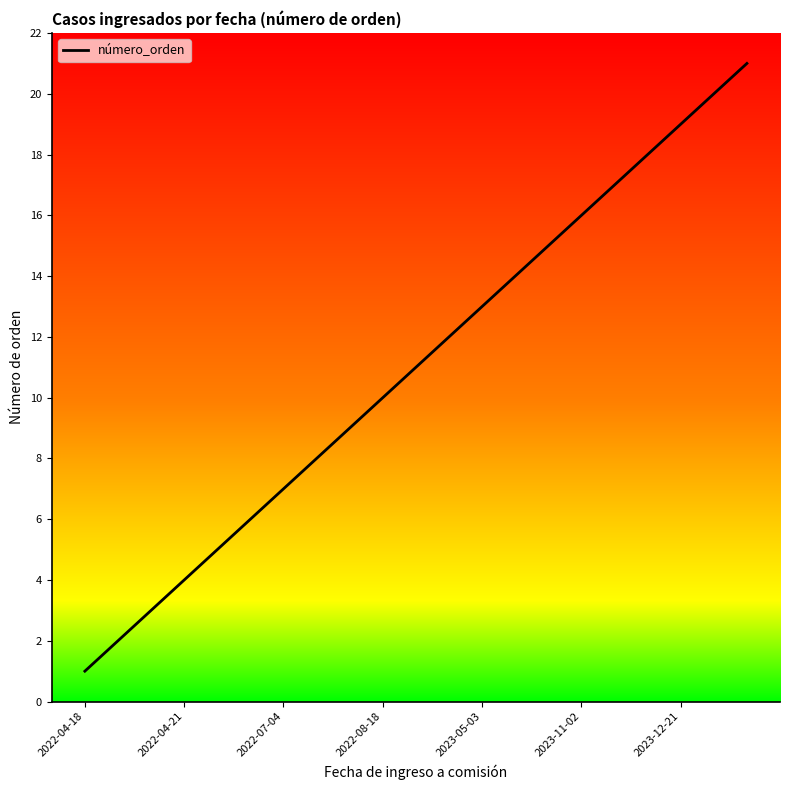

What is the difference between the maximum and minimum values?

20